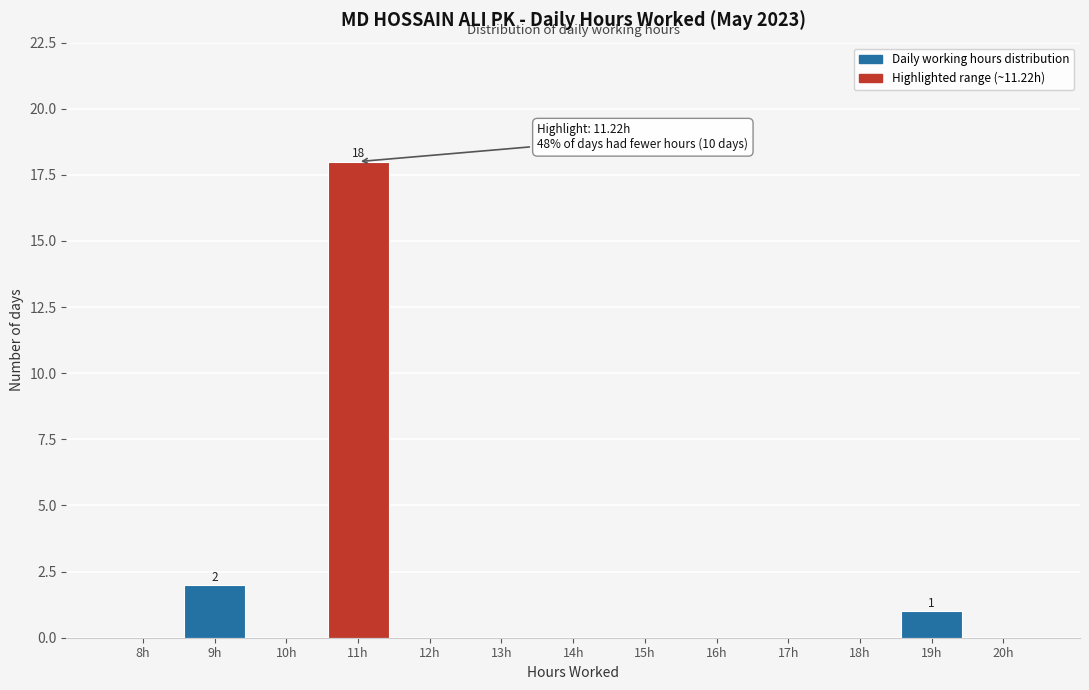

Reading left to right, what are all the values shown in this chart?

8h=0	9h=2	10h=0	11h=18	12h=0	13h=0	14h=0	15h=0	16h=0	17h=0	18h=0	19h=1	20h=0